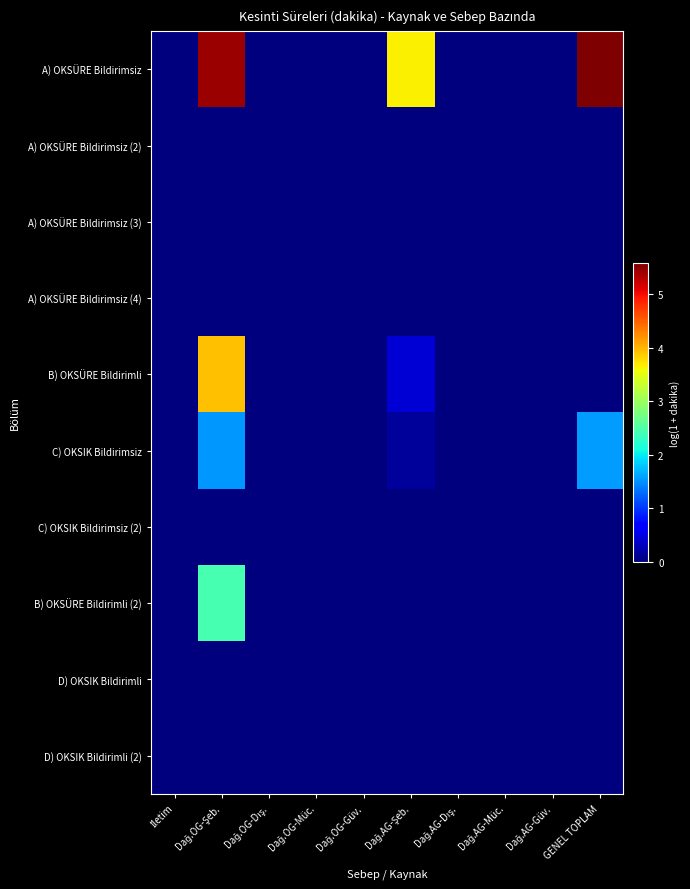

Which series has the widest spread of values?

A) OKSÜRE Bildirimsiz